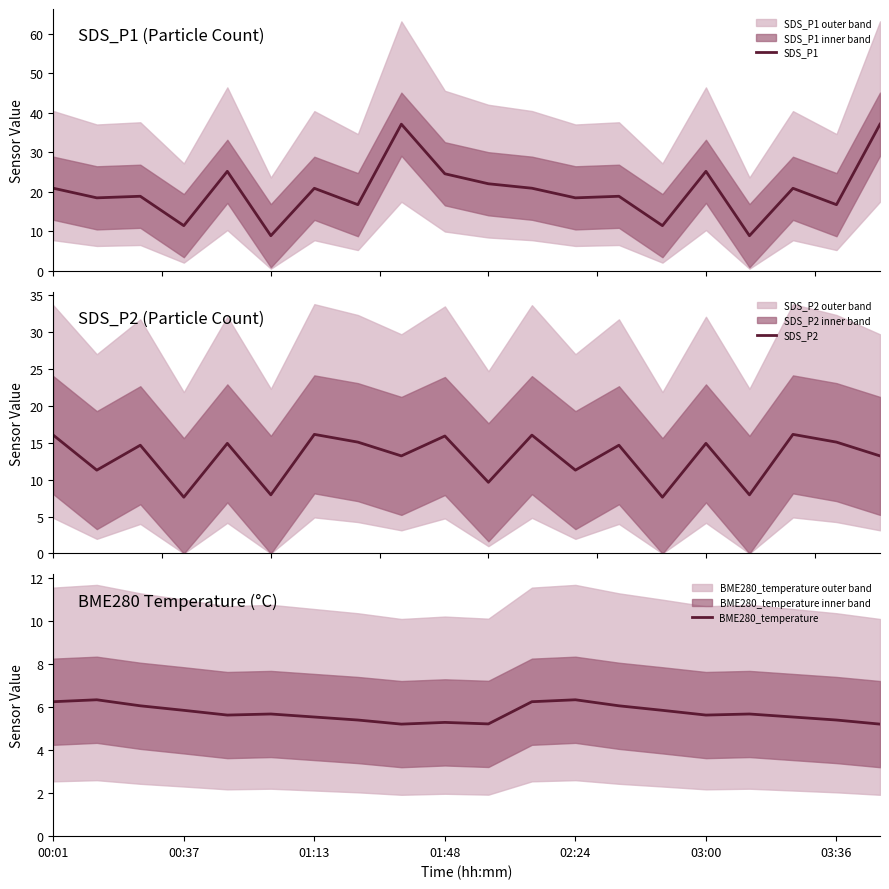

In BME280_temperature, how many points are lower than both neighbors (excluding endpoints)?

4